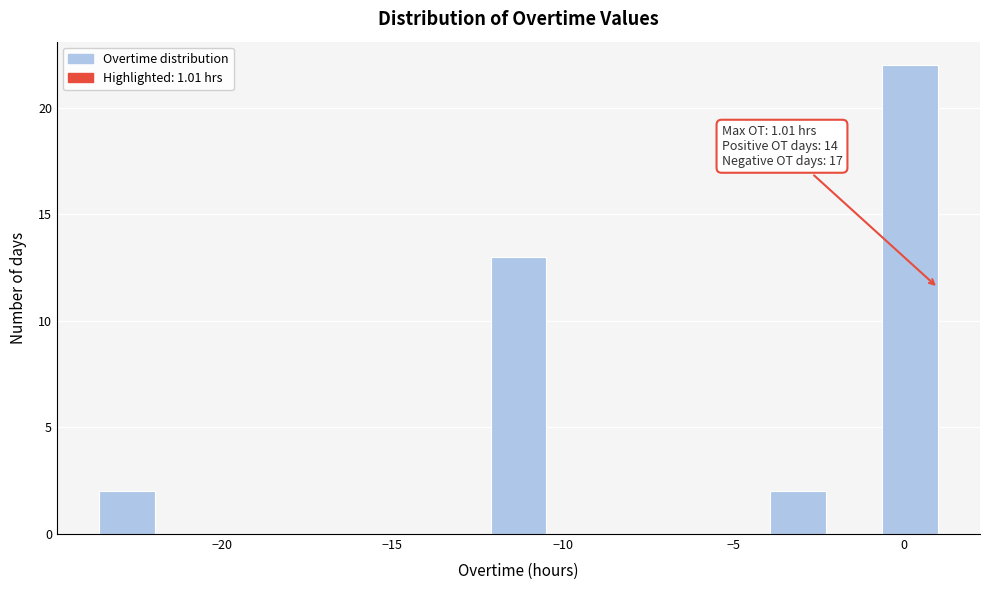

Around what value on the x-axis is the tallest bar? Give the approximate position of its centre, as read against the axis.

0.0